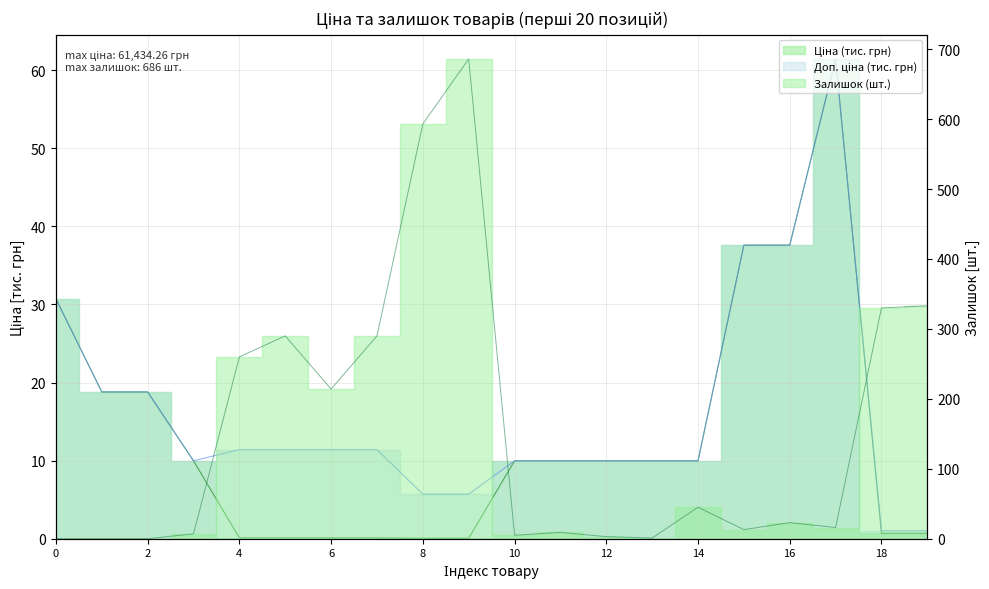

At 6, list the series in order from smallest to largest.

Ціна, Доп. ціна, Залишок